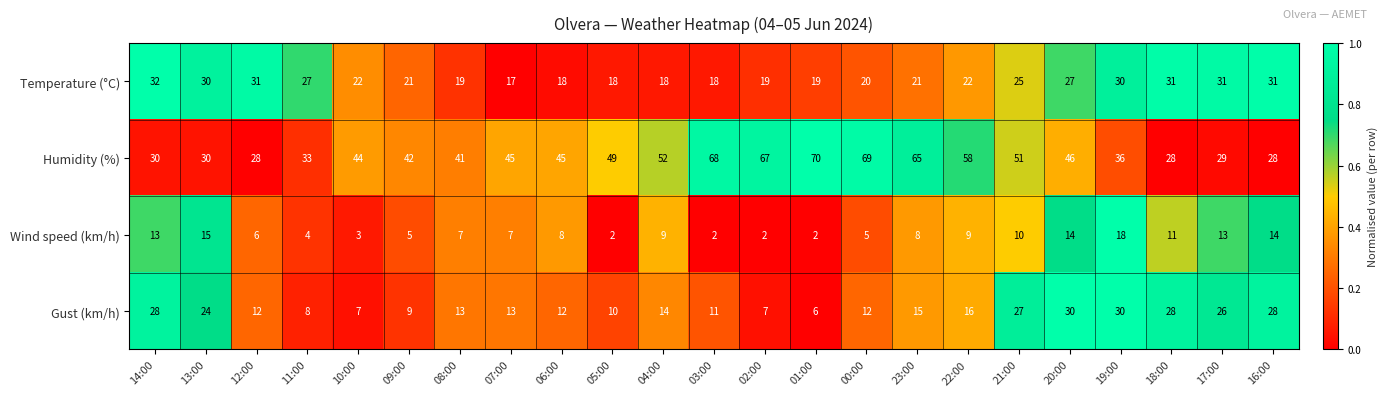

The Humidity (%) series shows 76 at 20:00. True or false?

False